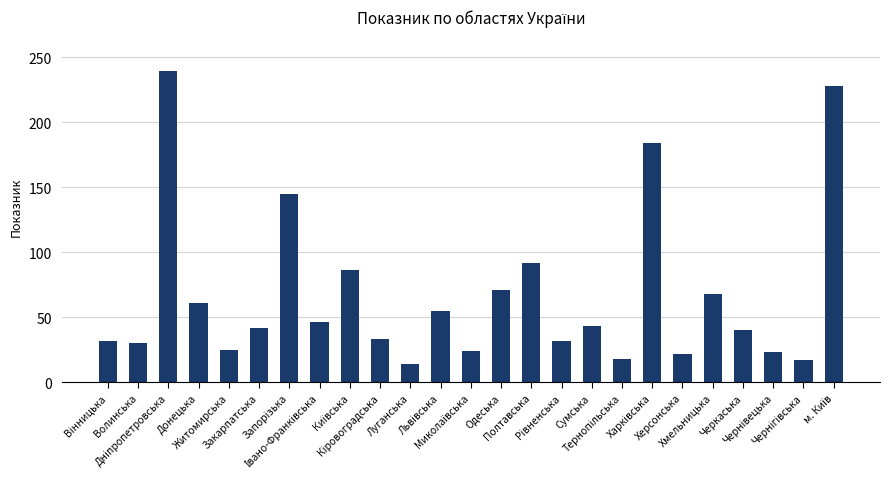

What is the value of the 5th bar from the left?

25